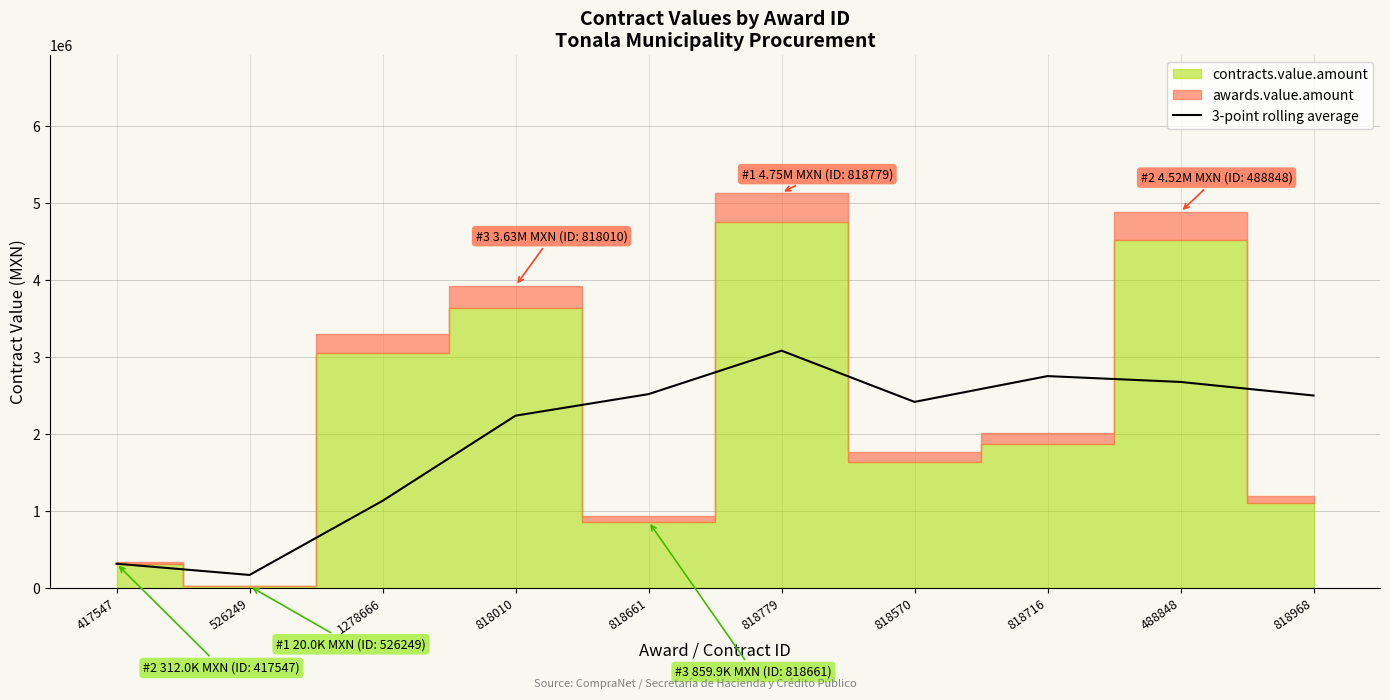

At which label is the value closest to 1622936?

1278666